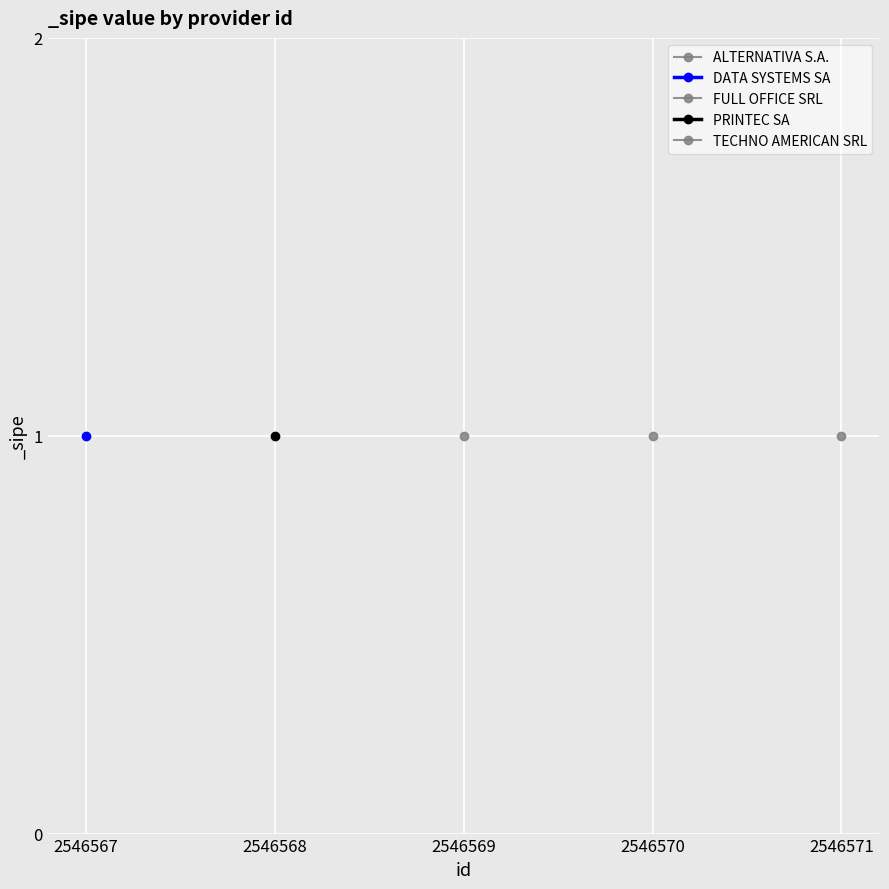

Which category has the lowest value across all series?

2546571